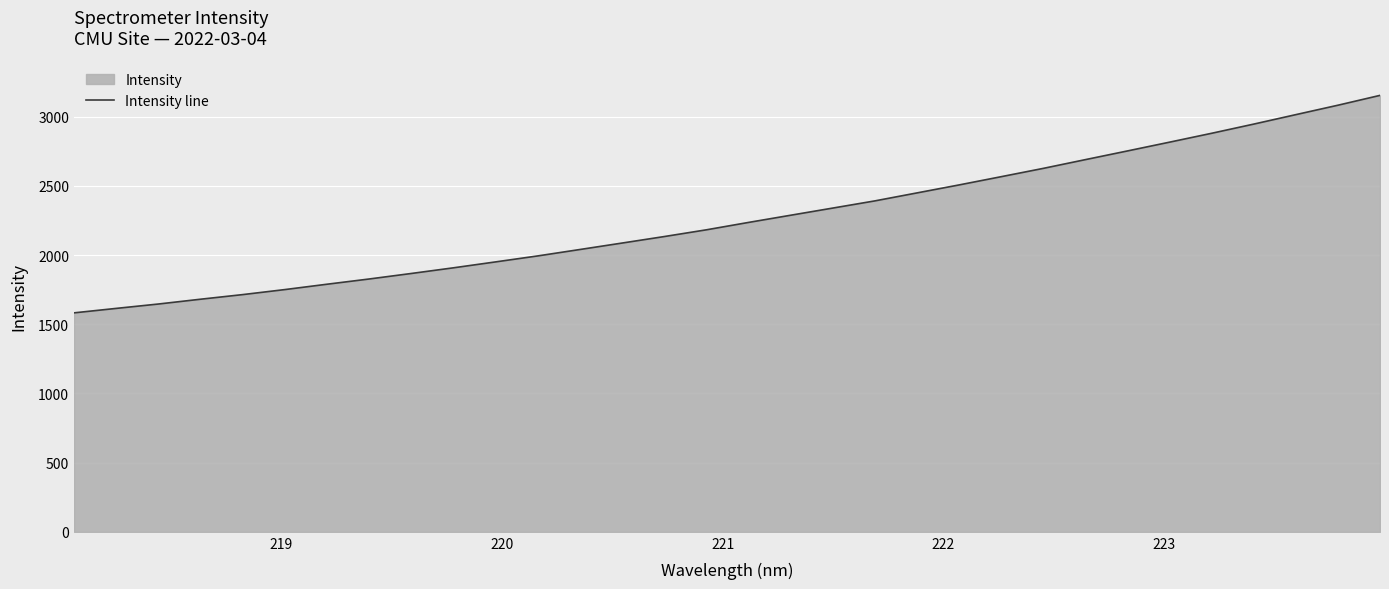

What is the difference between the maximum and minimum values?

1572.0